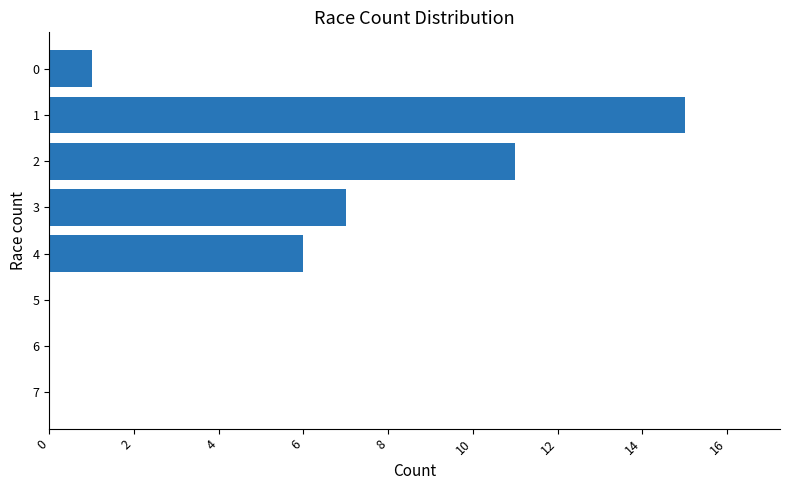

What value does the data have at 4, to the nearest 5?

5